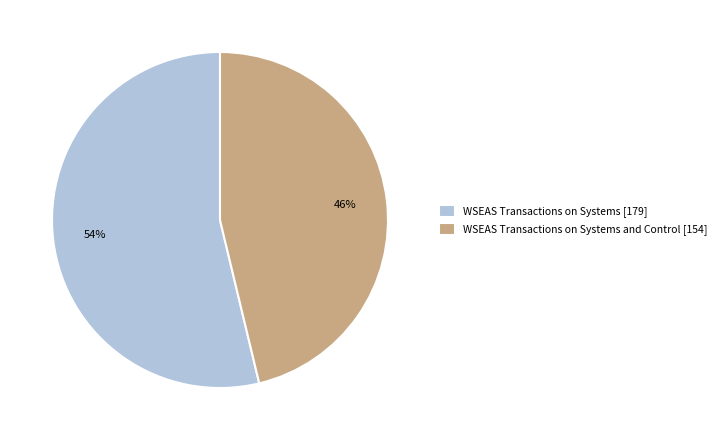

Combined, do WSEAS Transactions on Systems [179] and WSEAS Transactions on Systems and Control [154] account for over 50%?

Yes